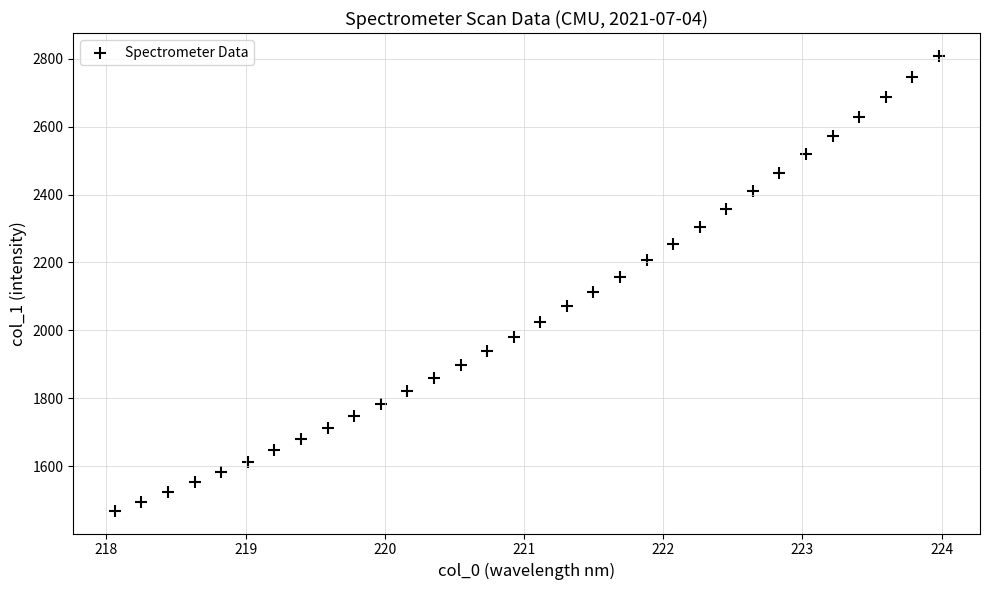

What is the range of X values (max minus min)?

5.9